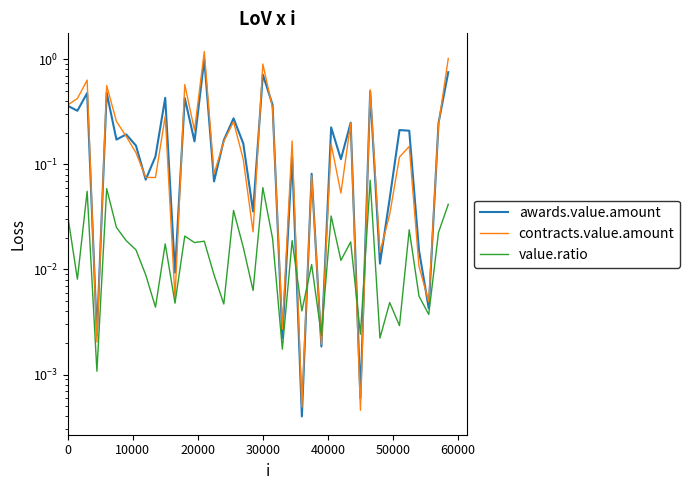

Rank the series by their maximum value, from lowest to highest.

value.ratio, awards.value.amount, contracts.value.amount